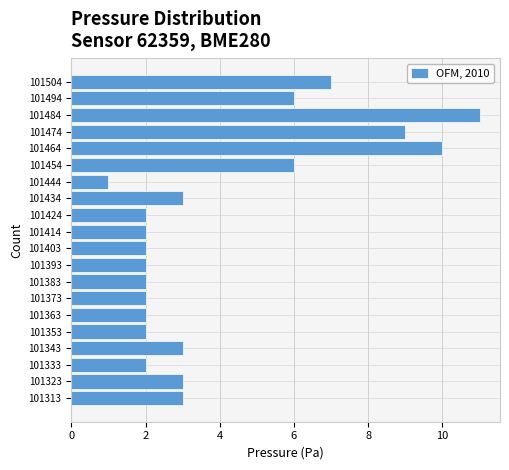

Reading bottom to top, transcribe this chart: for each bar, give the range it covers on the y-axis and its length. Neither the bar edges nor the lengths are printed on the chart, so give them approximately, as read against the axes.

101308 to 101318: 3
101318 to 101328: 3
101328 to 101338: 2
101338 to 101348: 3
101348 to 101358: 2
101358 to 101368: 2
101368 to 101378: 2
101378 to 101388: 2
101388 to 101398: 2
101398 to 101410: 2
101410 to 101420: 2
101420 to 101430: 2
101430 to 101440: 3
101440 to 101450: 1
101450 to 101460: 6
101460 to 101470: 10
101470 to 101480: 9
101480 to 101490: 11
101490 to 101500: 6
101500 to 101510: 7